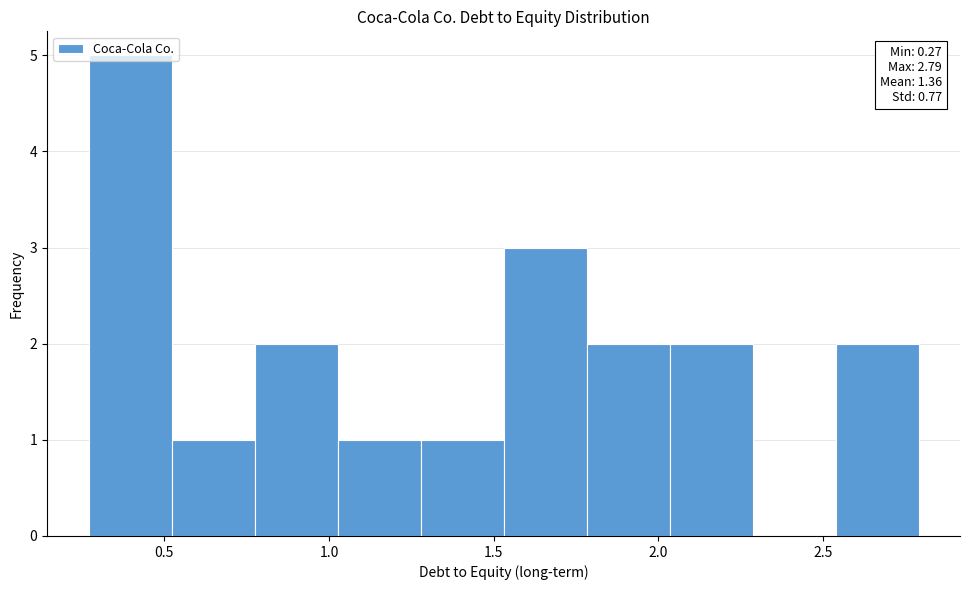

Which range on the x-axis has the tallest bar?

0.25 to 0.50